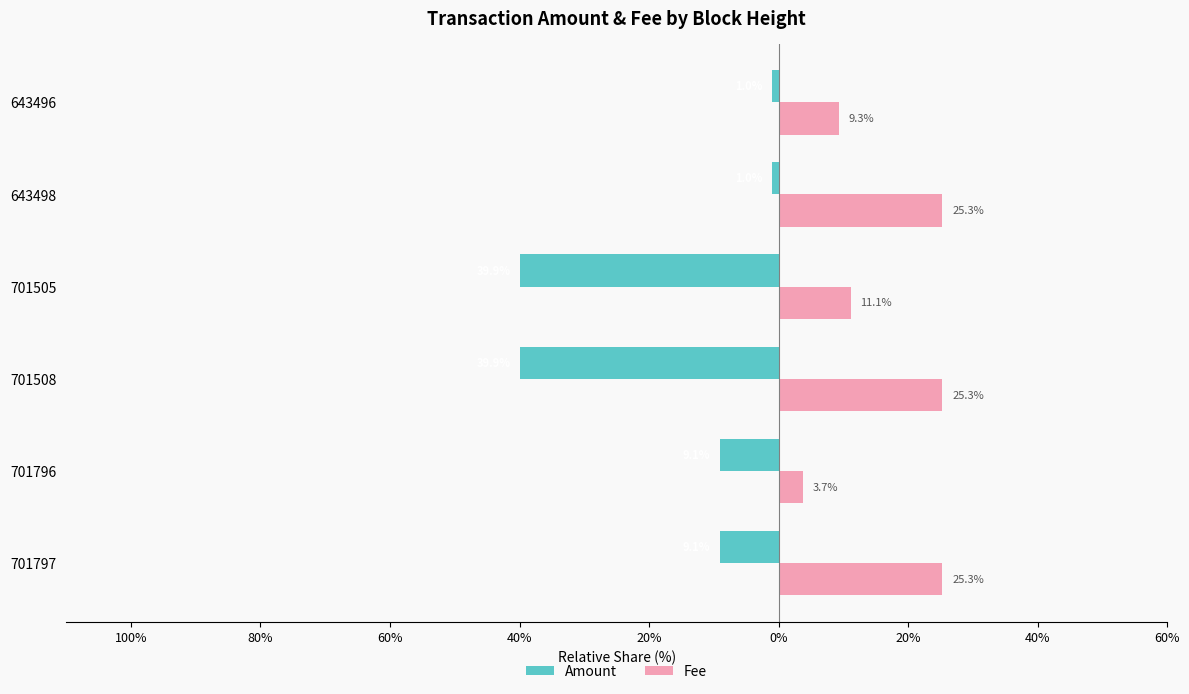

What are all the series names shown in the legend?

Amount, Fee